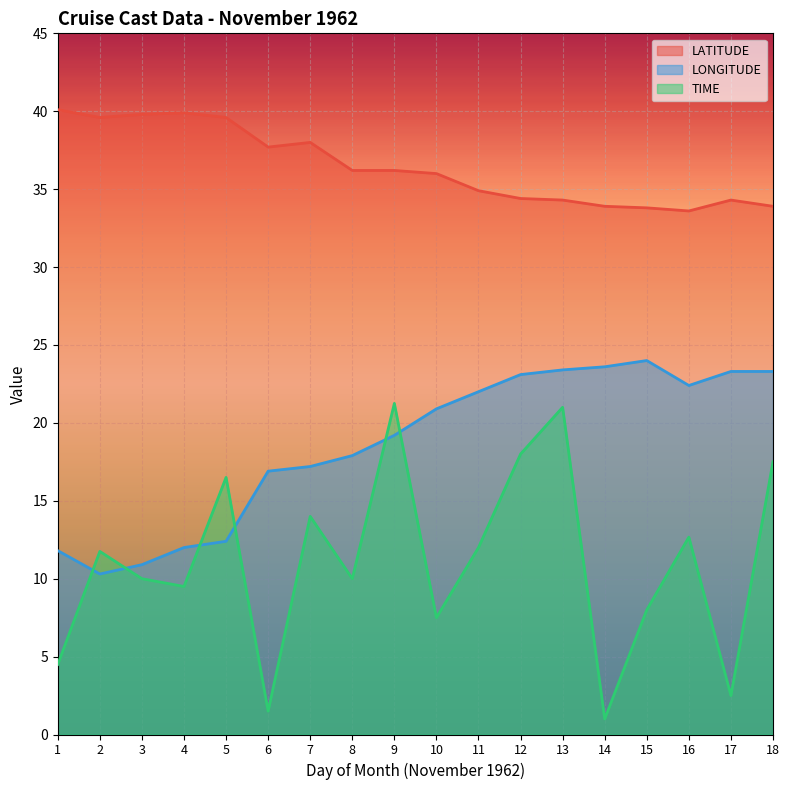

Read the LATITUDE value at 15.

33.8